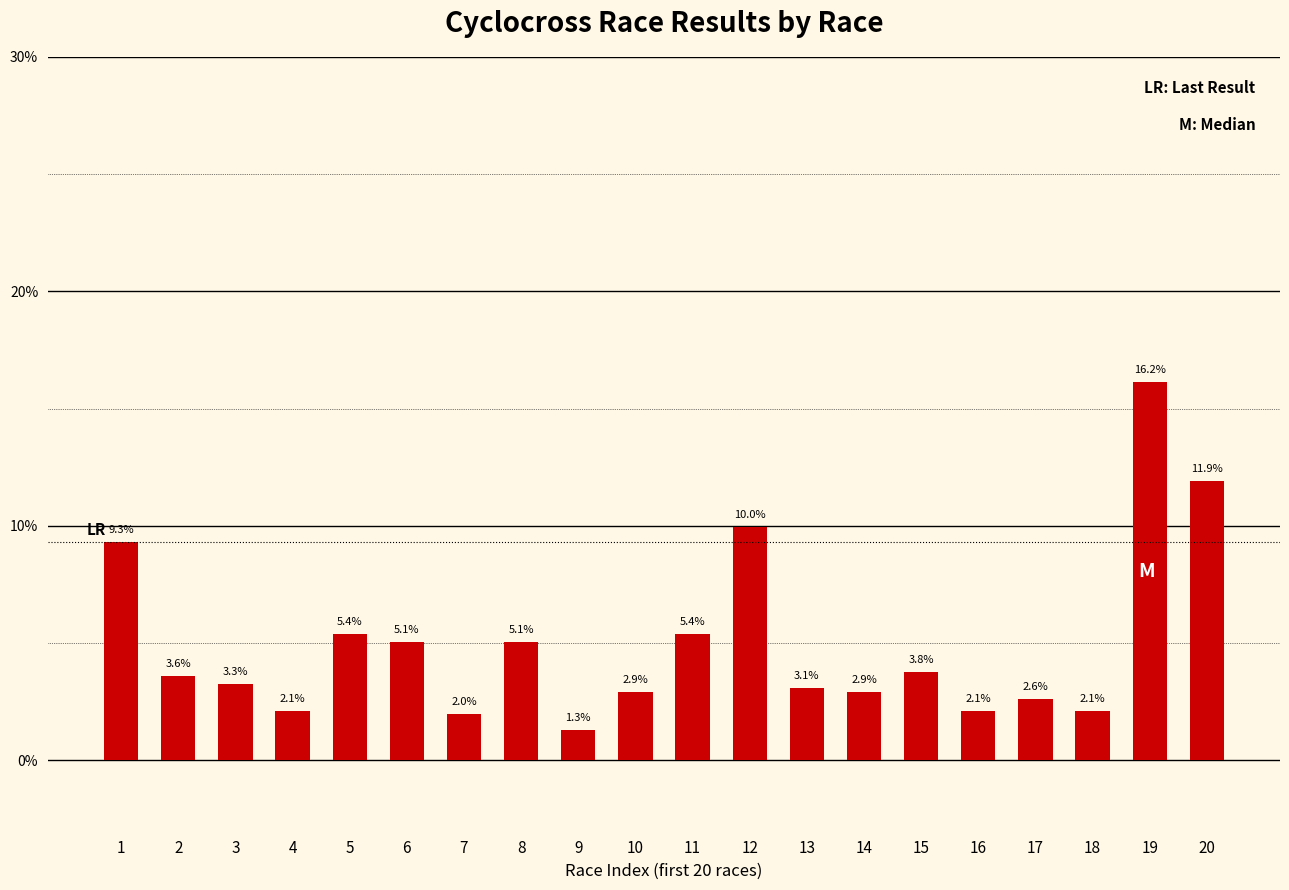

What is the smallest value displayed?

1.3